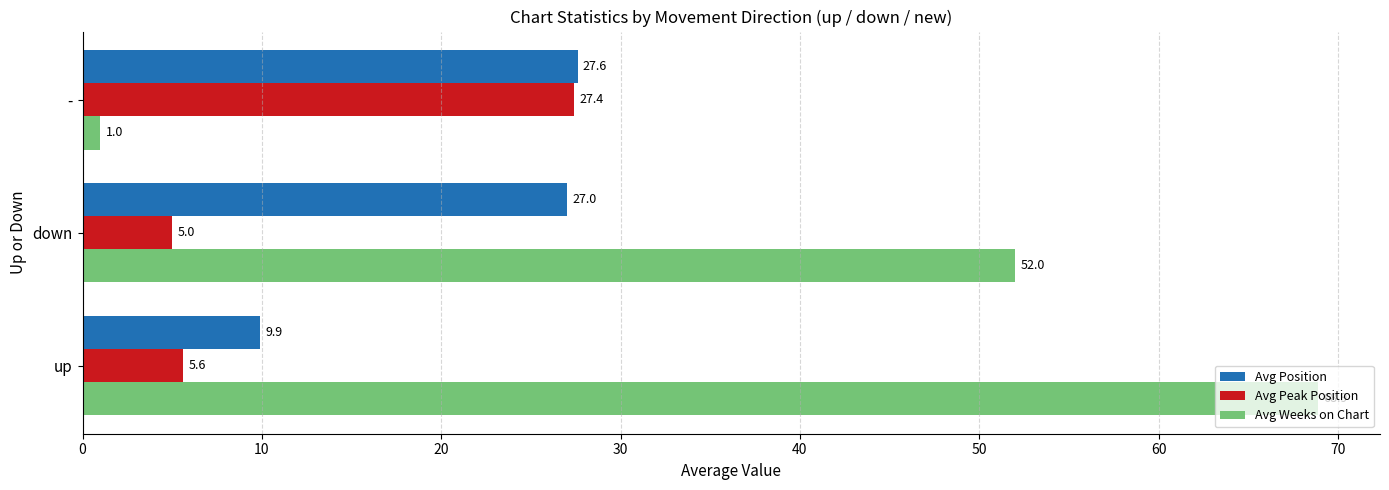

What value does the Avg Position series have at down?

27.0